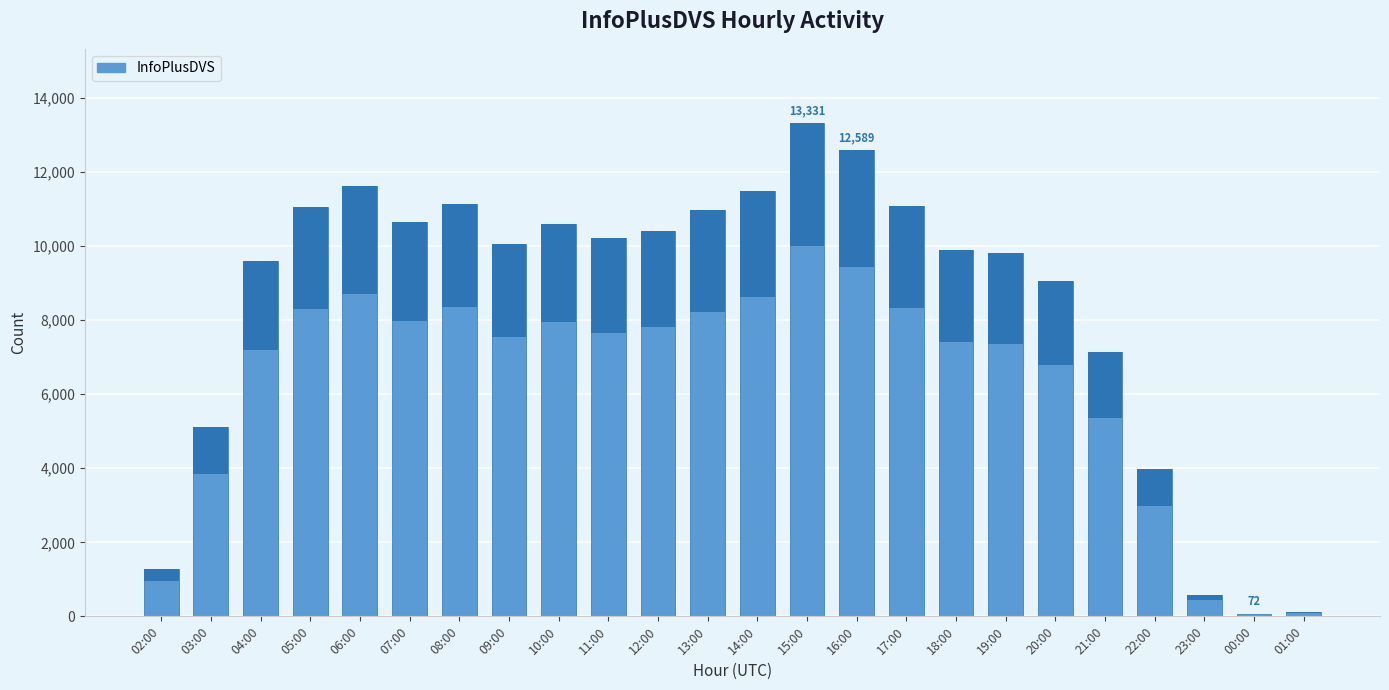

What is the change in value from 08:00 to 09:00?

-1078